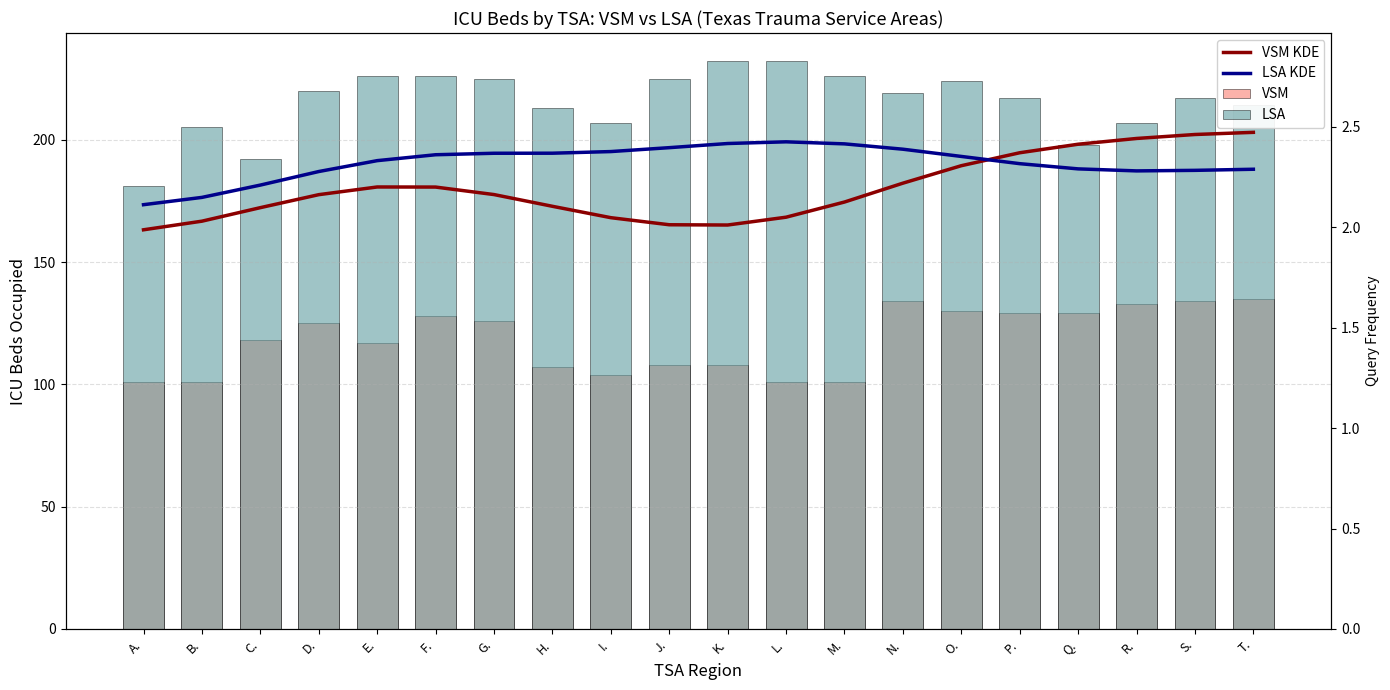

Which has a higher value, L. or K.?

K.